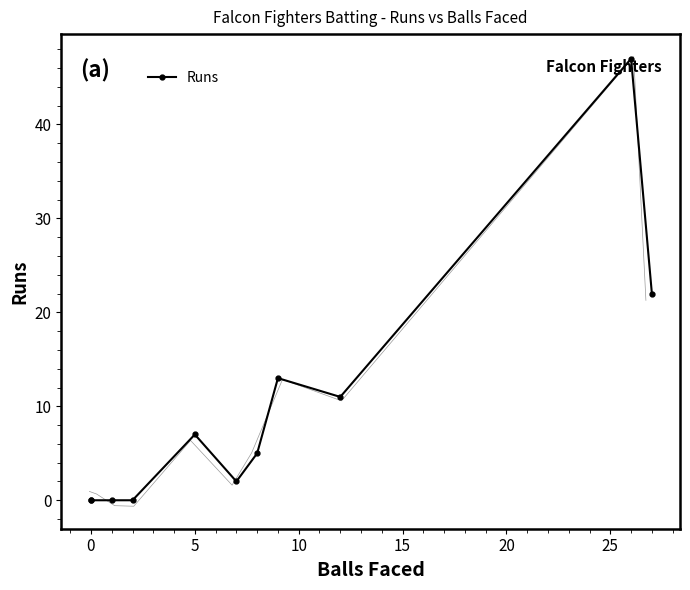

True or false: the data has more than 1 interior local peaks.

True